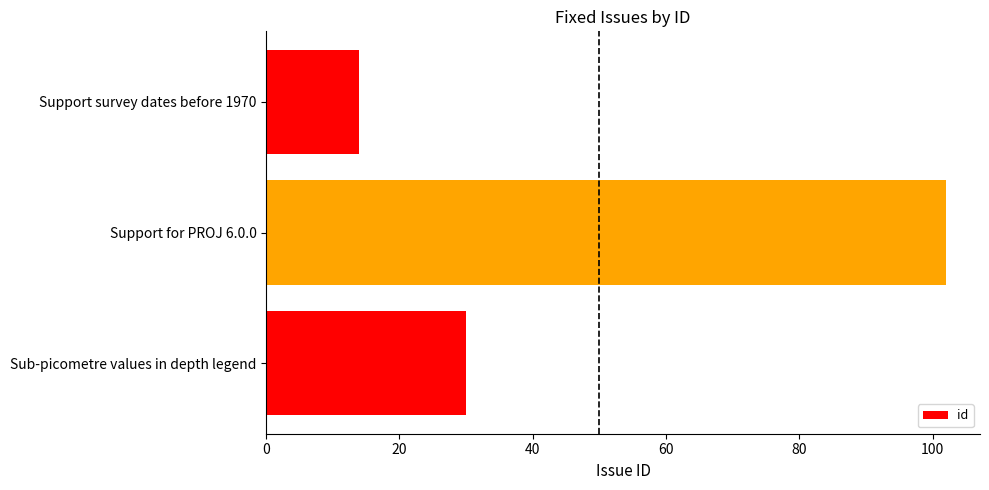

What is the average value?

49